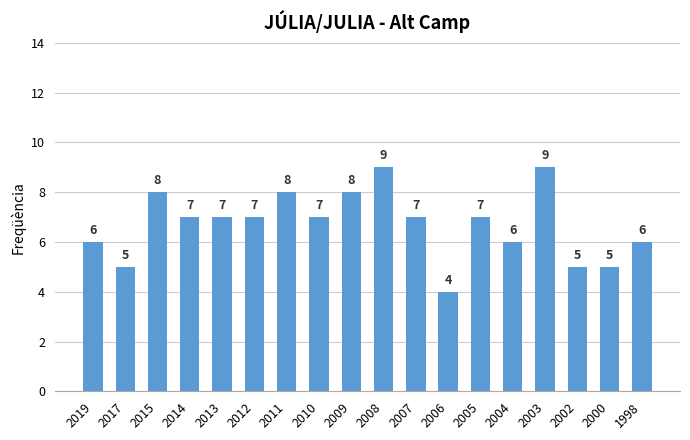

The value at 2017 is 5. True or false?

True